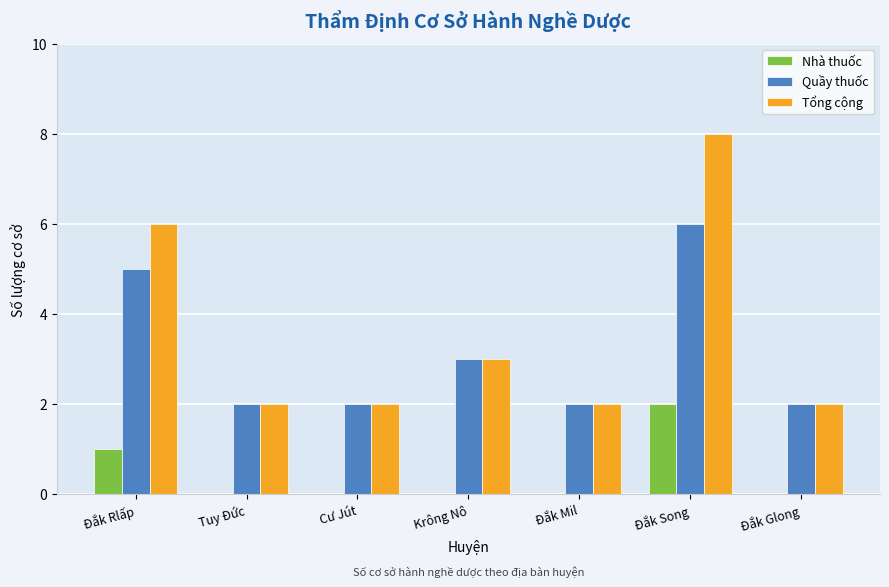

The Quầy thuốc series shows 0 at Tuy Đức. True or false?

False